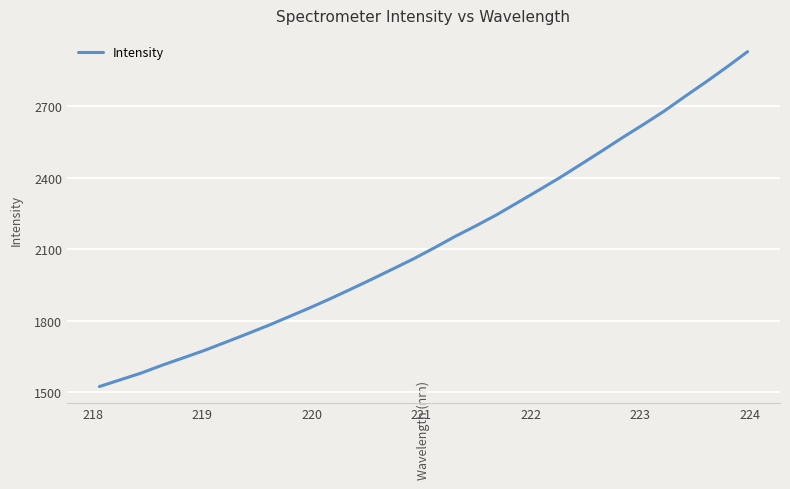

What is the minimum value shown in the chart?

1523.9